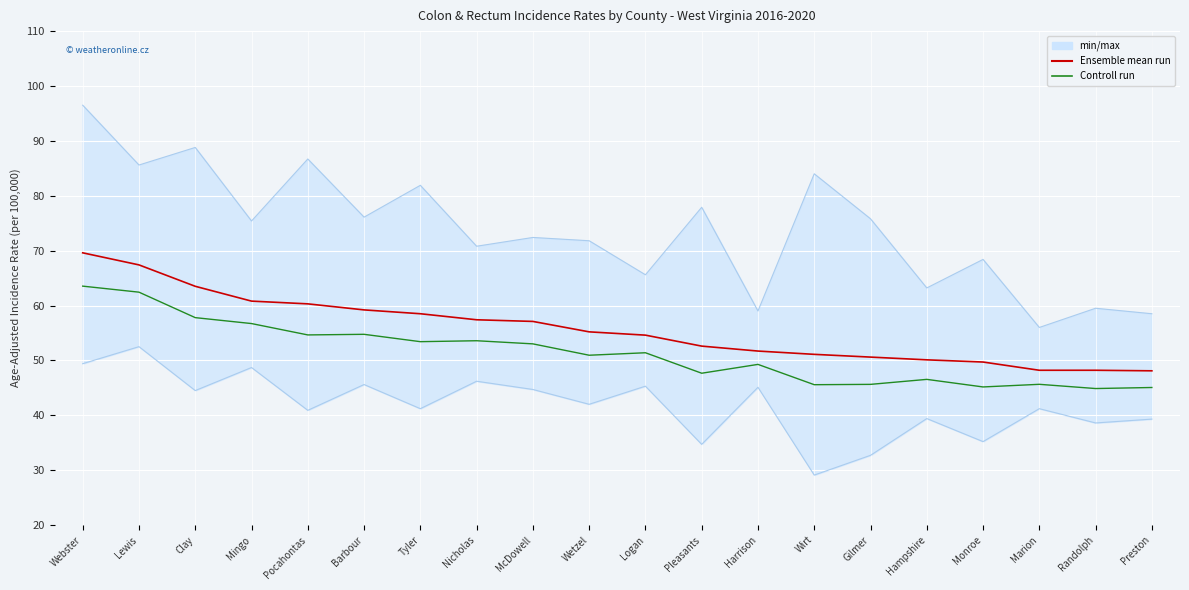

Reading right to left, transcribe all the data shown in this chart.

Ensemble mean run: 48.1	48.2	48.2	49.7	50.1	50.6	51.1	51.7	52.6	54.6	55.2	57.1	57.4	58.5	59.2	60.3	60.8	63.5	67.4	69.6
Controll run: 45.1	44.9	45.6	45.2	46.5	45.6	45.6	49.3	47.7	51.4	50.9	53.0	53.6	53.4	54.8	54.6	56.7	57.8	62.4	63.5